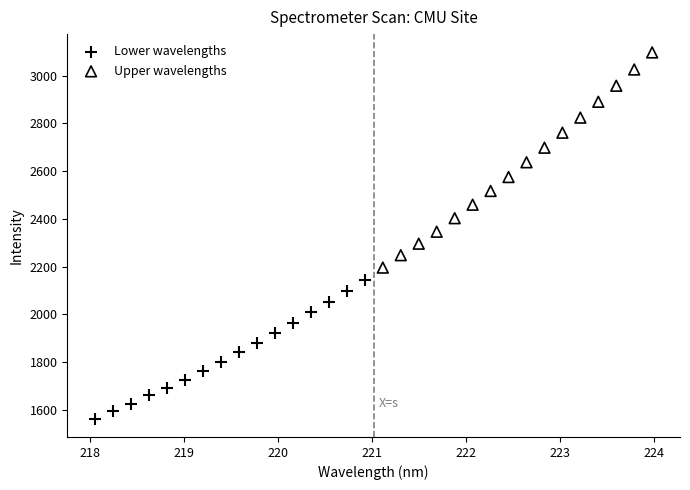

Which series has the widest spread of Y values?

Upper wavelengths